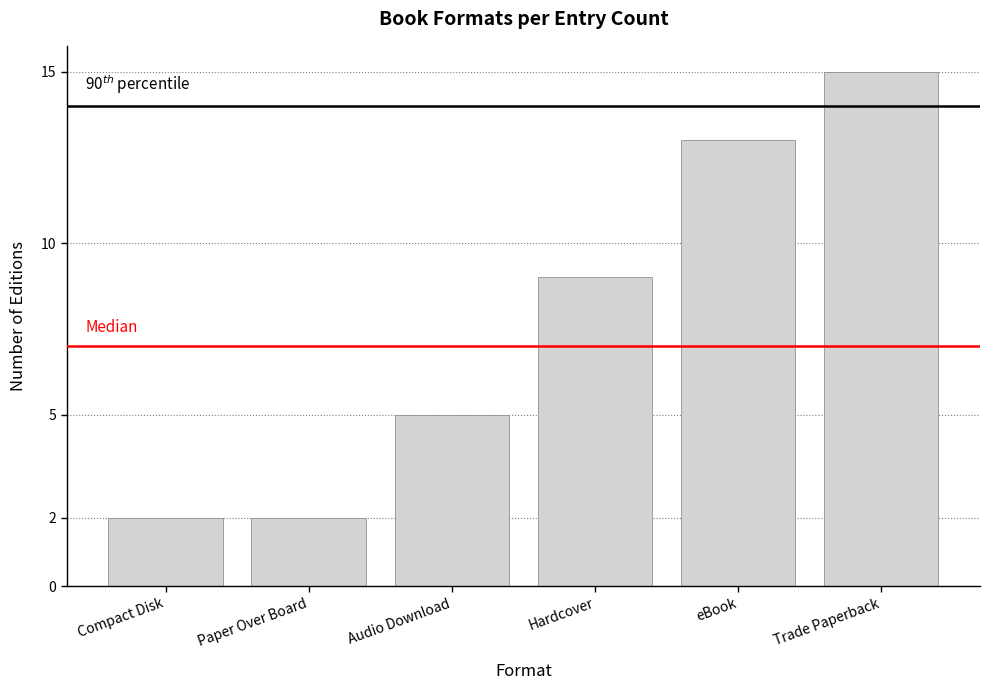

Where is the data nearest to the value 8?

Hardcover